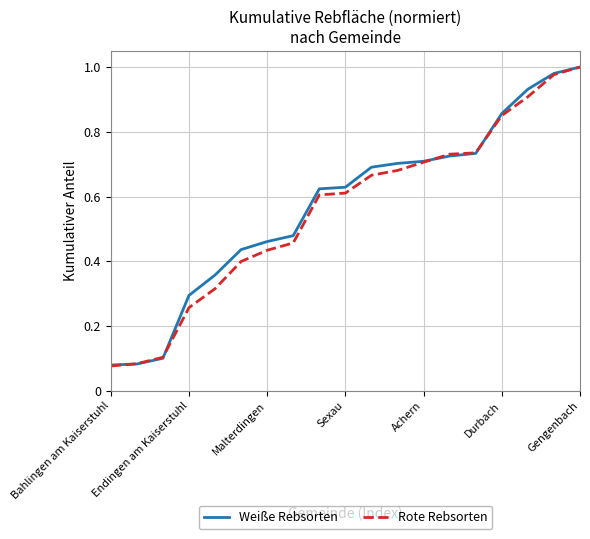

List the series in order of their overall mean, lowest first.

Rote Rebsorten, Weiße Rebsorten